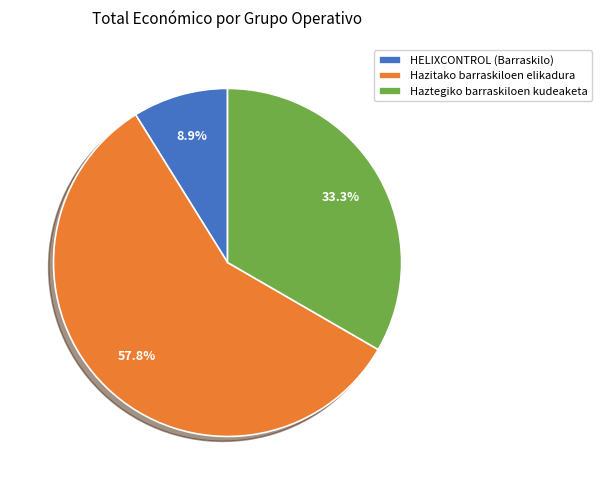

Which category has the smallest portion of the pie?

HELIXCONTROL (Barraskilo)